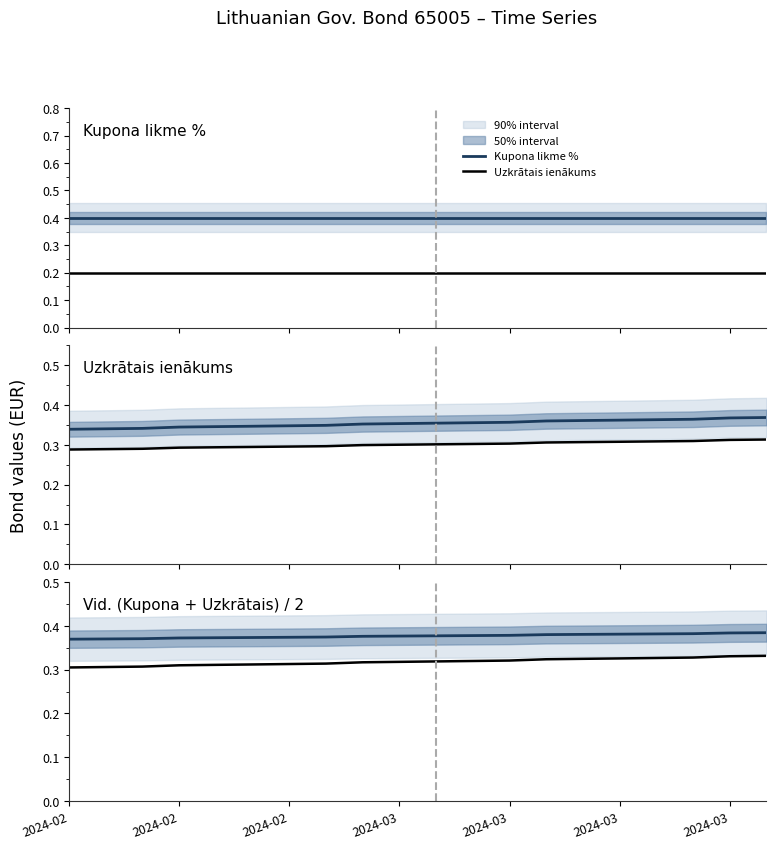

At which category is the sum across all series the highest?

19